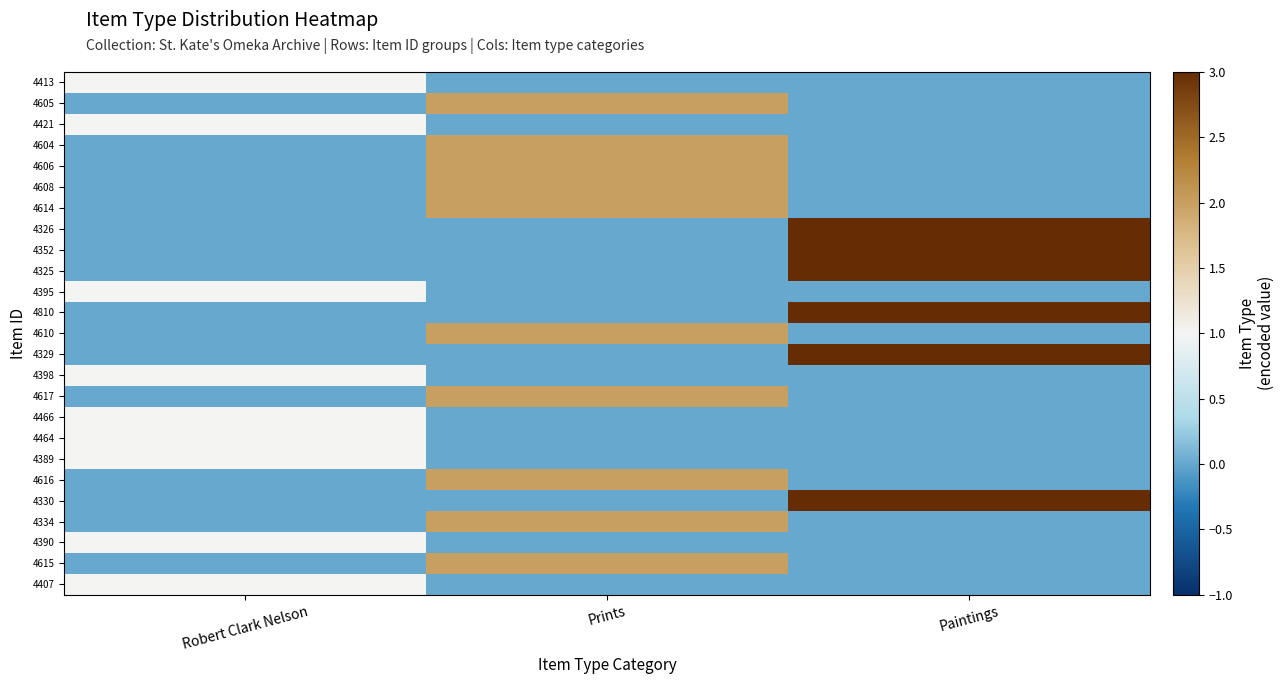

Which has a higher value, Prints or Robert Clark Nelson?

Robert Clark Nelson